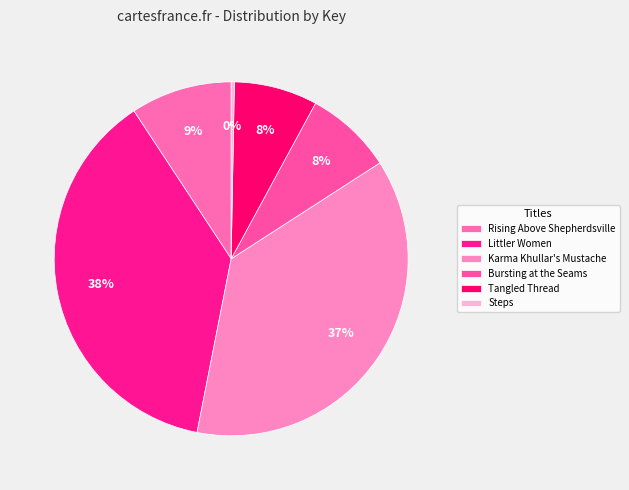

How many slices are in this pie chart?

6